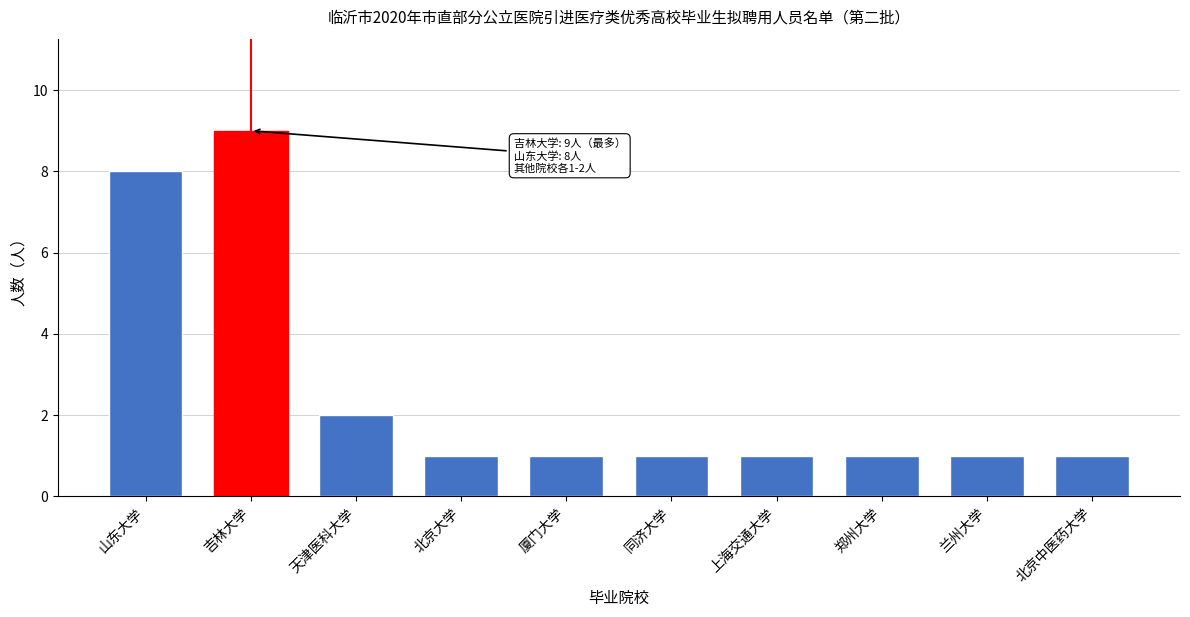

Reading left to right, transcribe all the data shown in this chart.

8	9	2	1	1	1	1	1	1	1